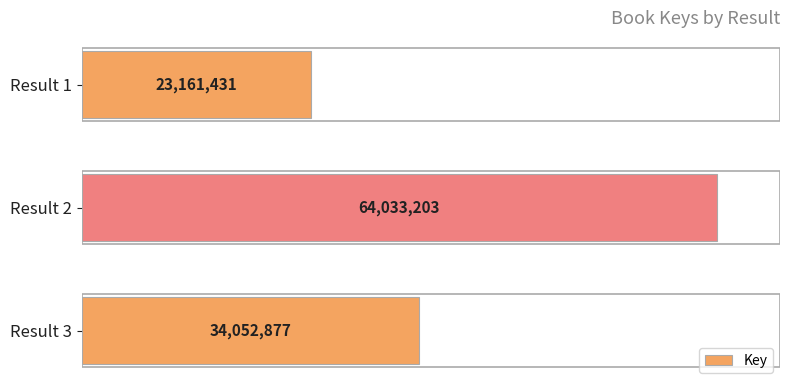

Where does the data first go above 34052877?

Result 2